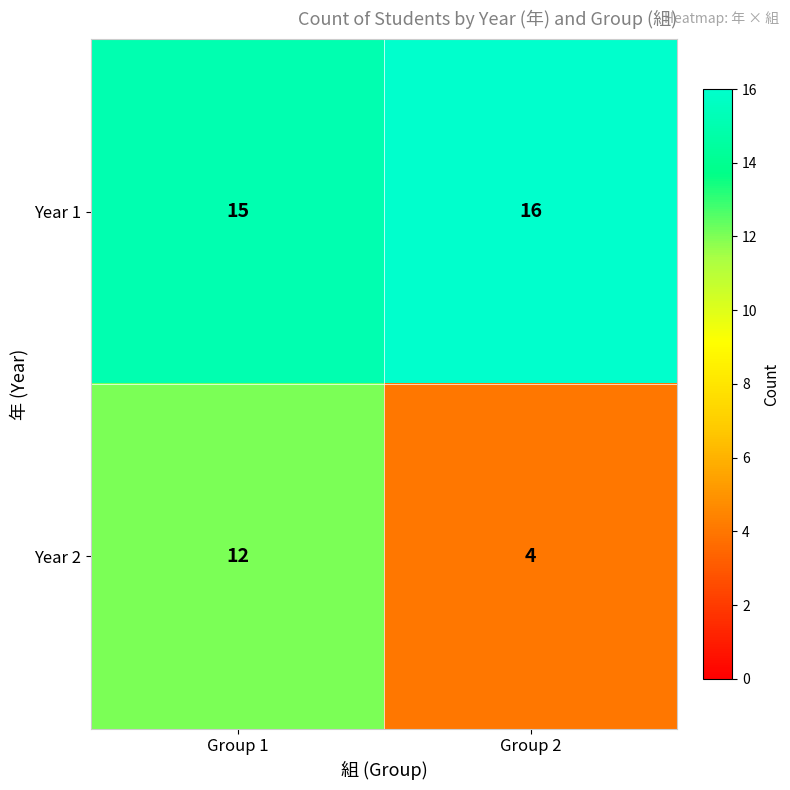

What is the difference between the Year 2 values at Group 2 and Group 1?

8